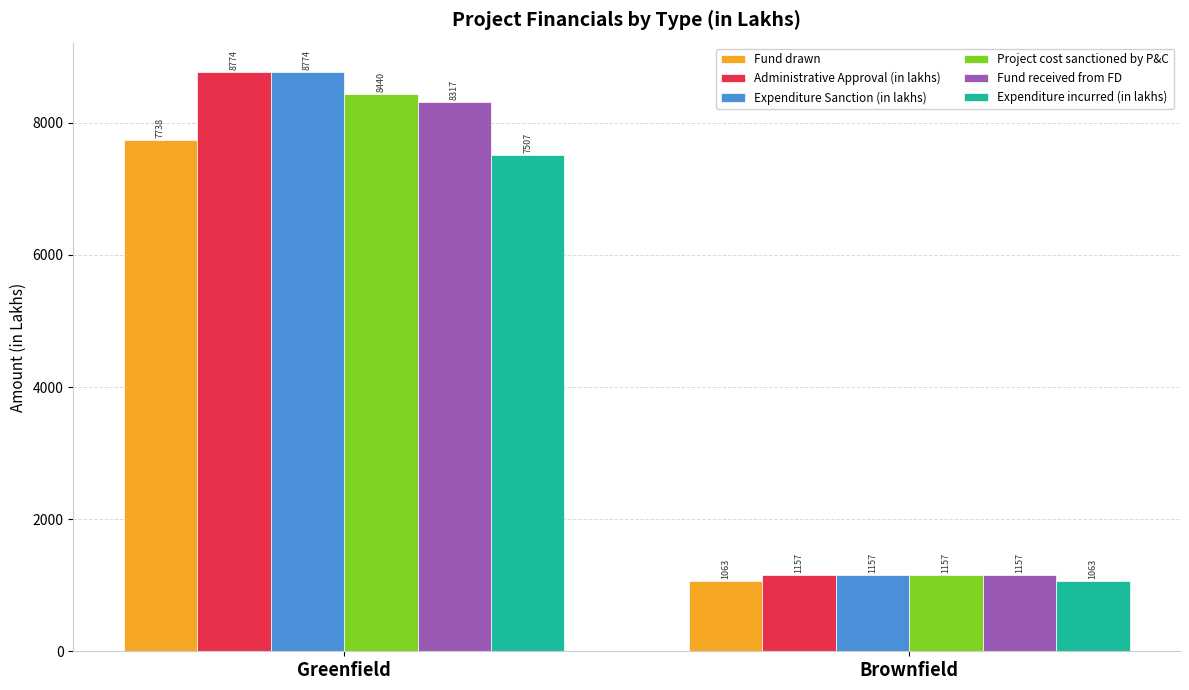

List the labels in order of Fund drawn value, smallest first.

Brownfield, Greenfield